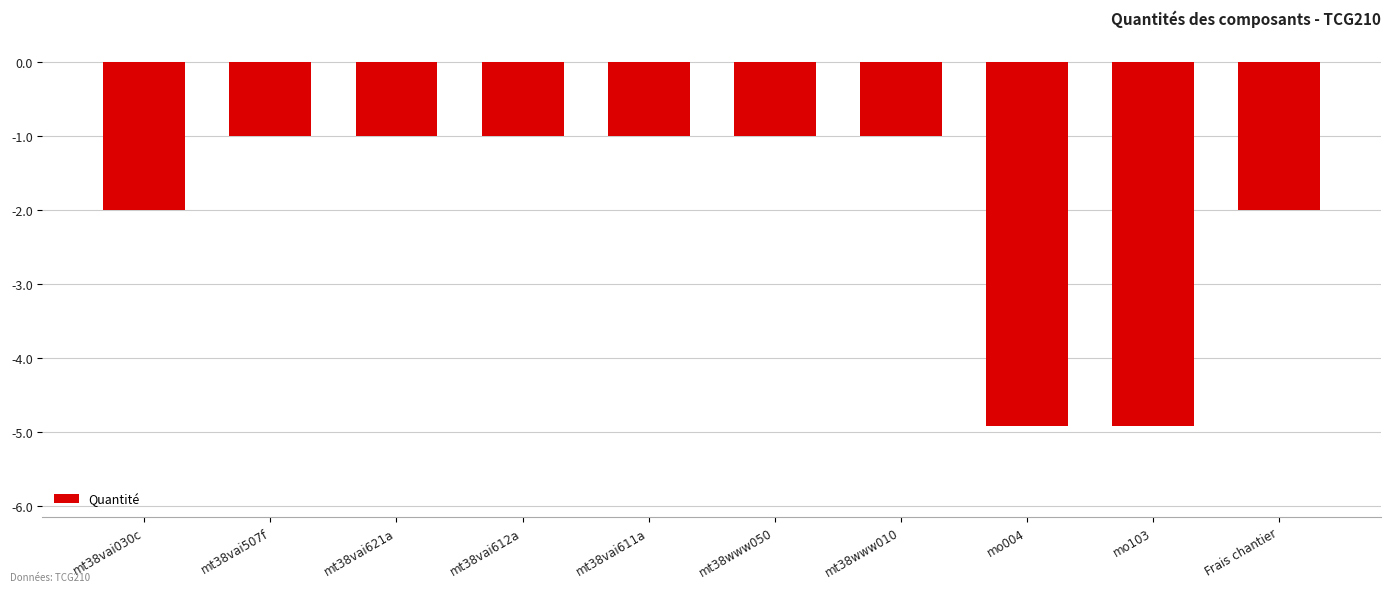

Reading left to right, list all the values displayed in this chart.

-2.0	-1.0	-1.0	-1.0	-1.0	-1.0	-1.0	-4.9	-4.9	-2.0